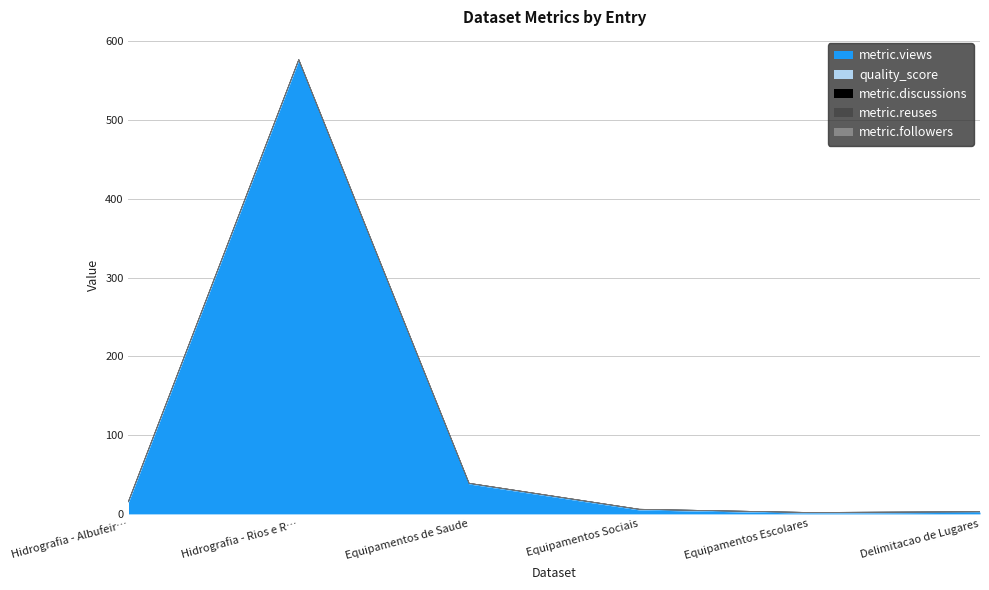

True or false: metric.views and metric.discussions intersect in this chart.

False